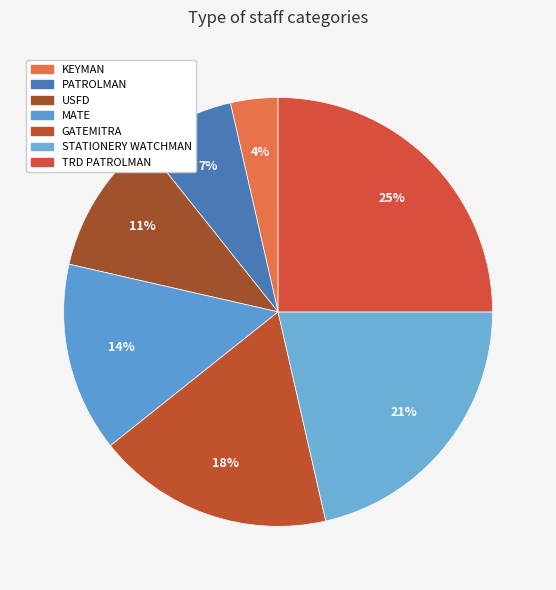

To the nearest percent, what is the combined percentage of STATIONERY WATCHMAN and USFD?

32%